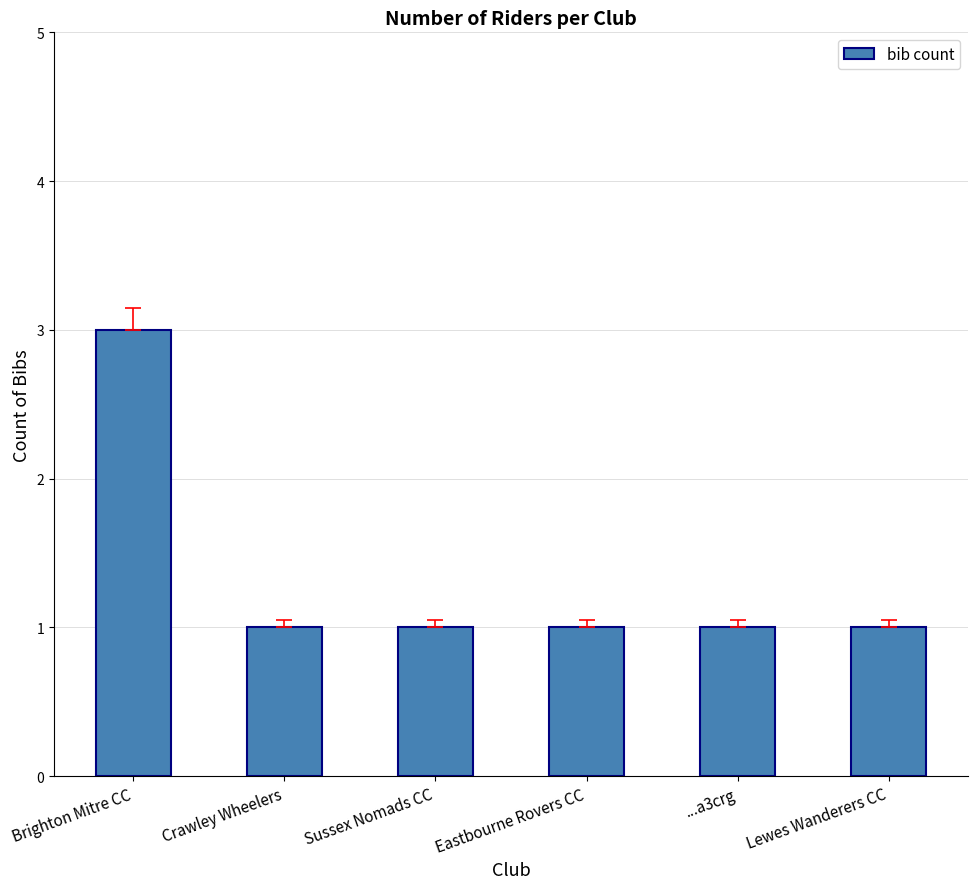

How many distinct data groups are displayed?

1